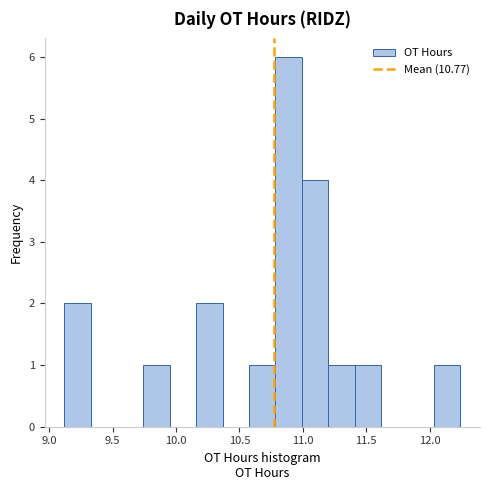

What is the height of the bar covering 11.20 to 11.40 on the x-axis? Neither the bar edges nor the heights are printed on the chart, so give them approximately, as read against the axes.

1